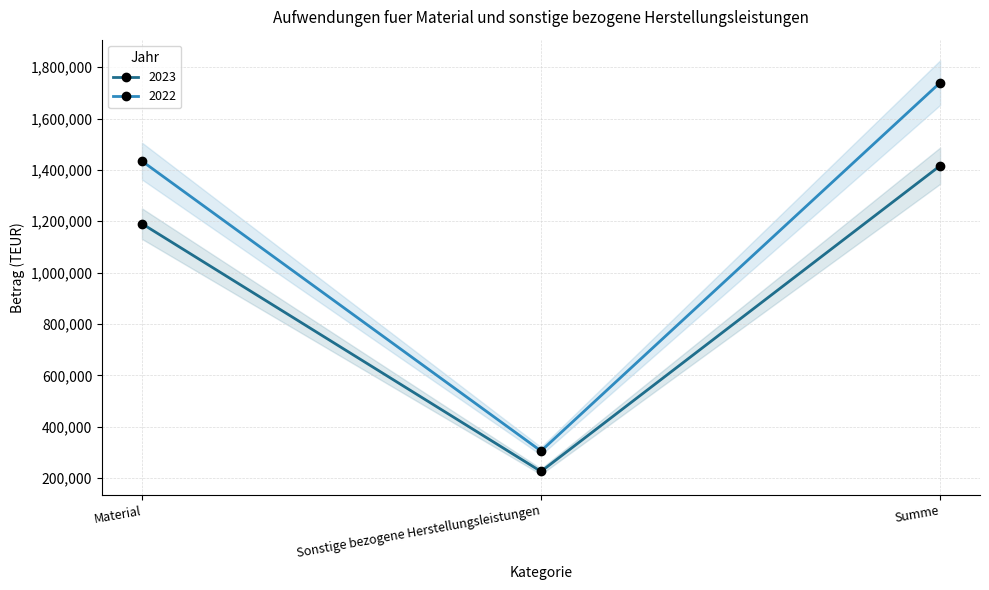

What is the minimum value for 2023?

225542